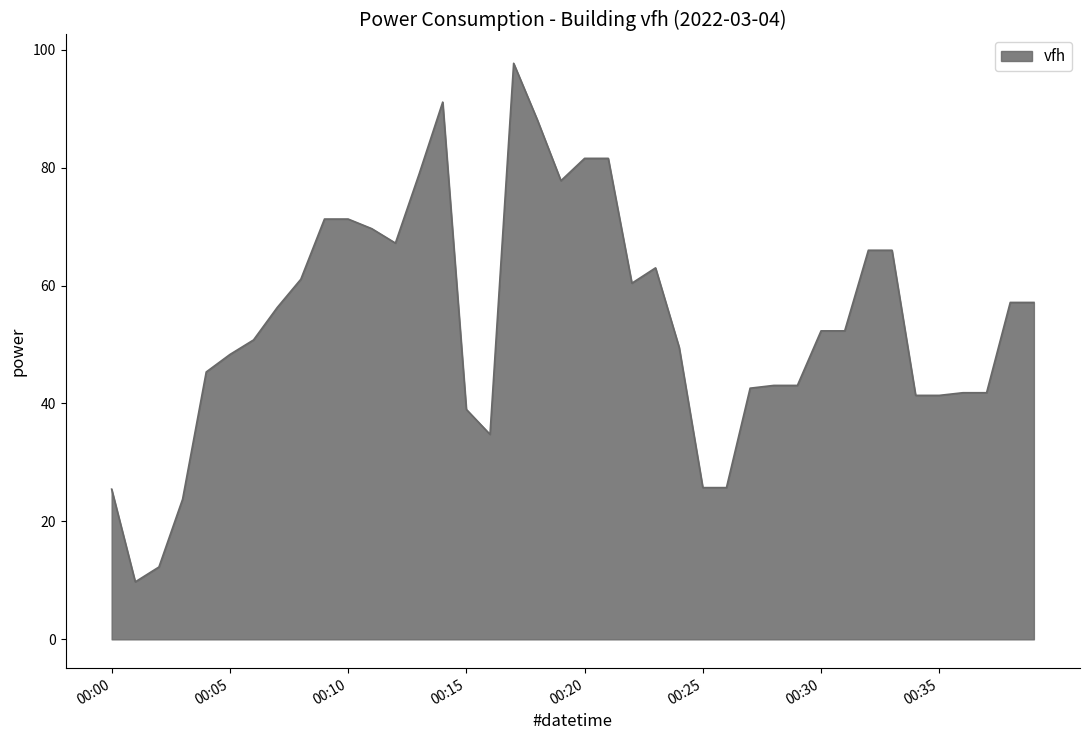

What is the difference between the maximum and minimum values?

87.9